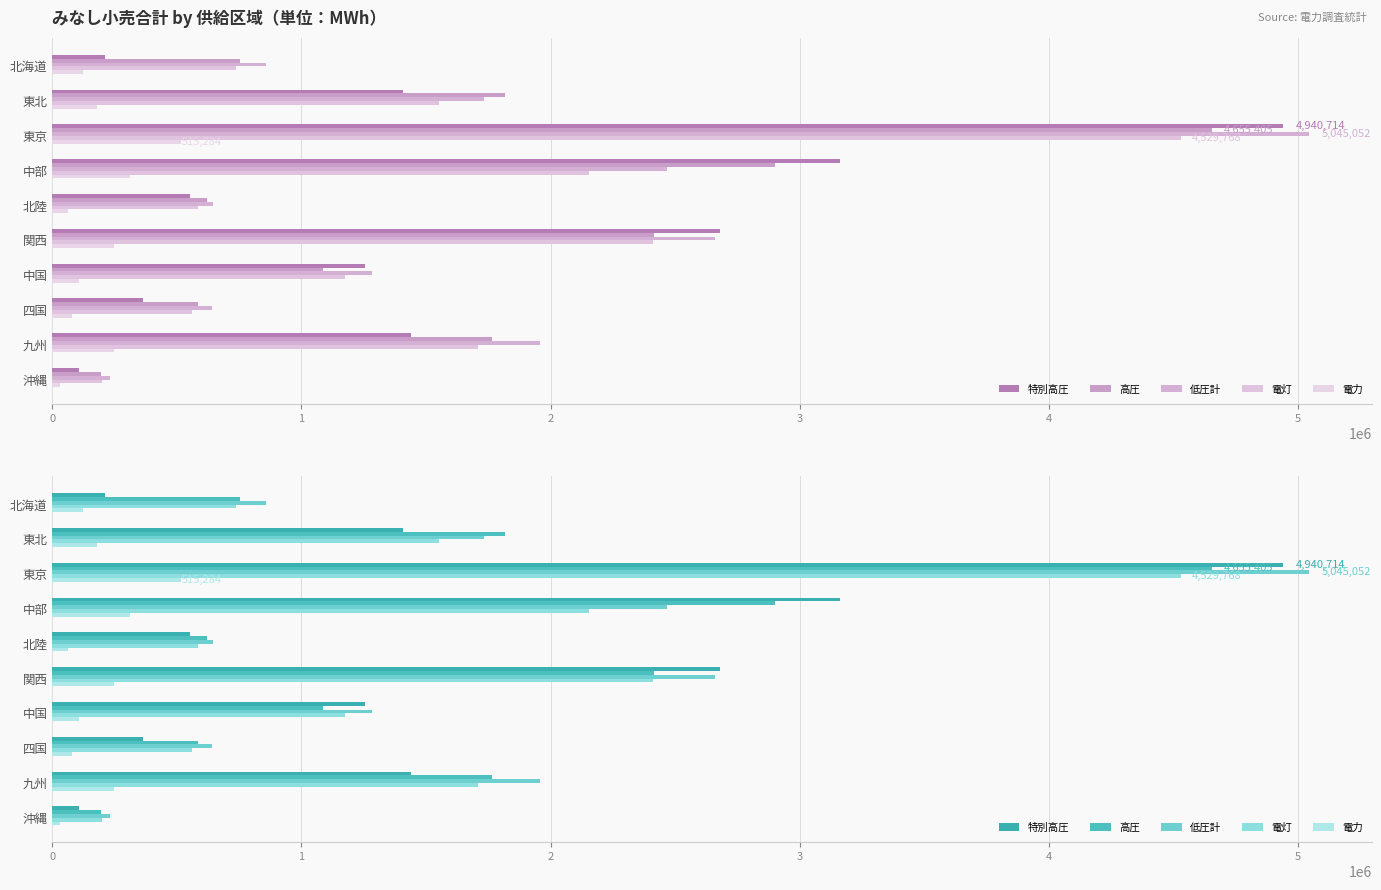

What is the average value of the 特別高圧 series?

1611495